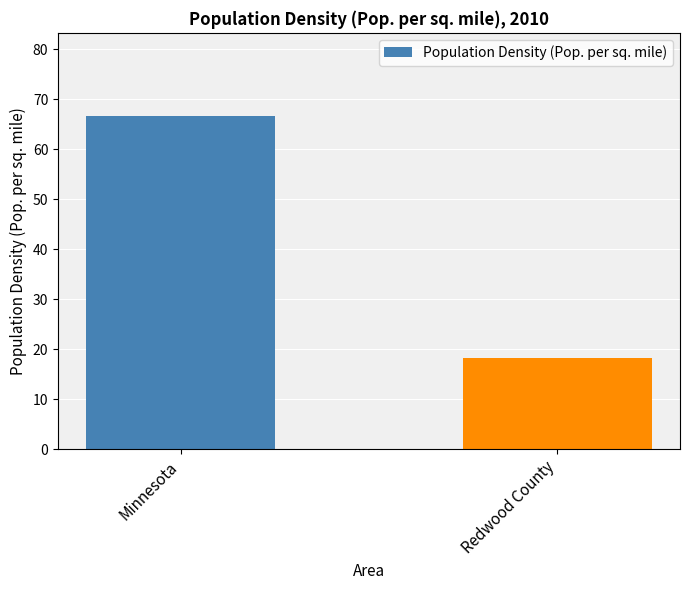

How many data points are above 66?

1